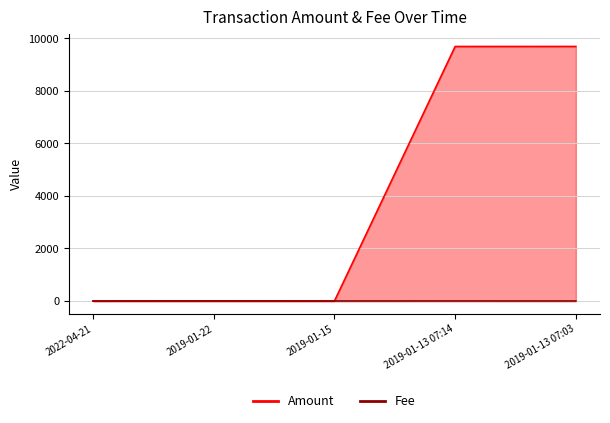

At which category is the sum across all series the highest?

2019-01-13 07:03